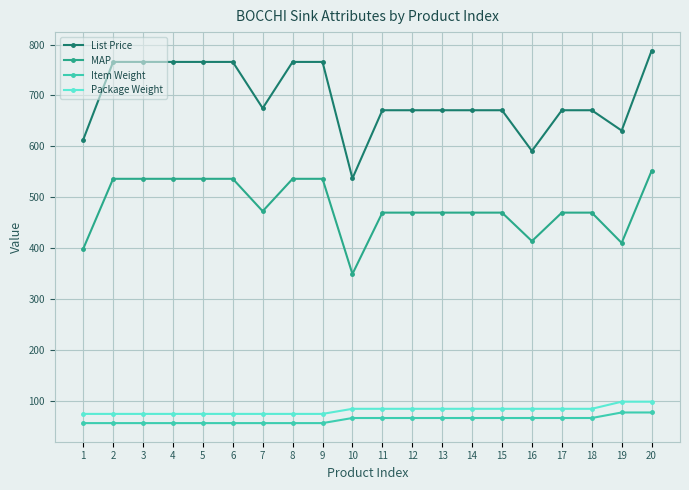

How many Package Weight values are between 74 and 84?

18